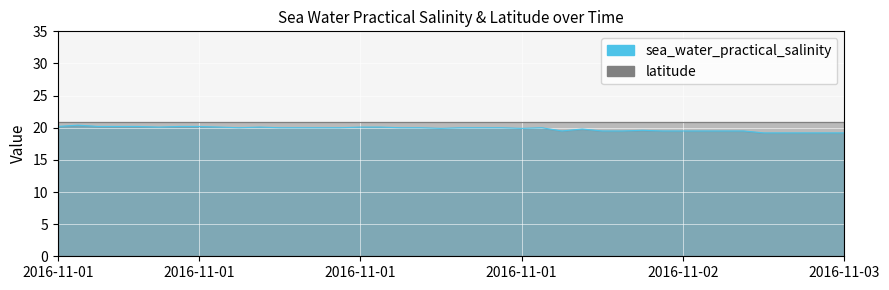

List the labels in order of value, largest first.

2016-11-01T01:30, 2016-11-01T00:30, 2016-11-01T02:30, 2016-11-01T03:30, 2016-11-01T04:30, 2016-11-01T06:30, 2016-11-01T07:30, 2016-11-01T05:30, 2016-11-01T08:30, 2016-11-01T10:30, 2016-11-01T15:30, 2016-11-01T16:30, 2016-11-01T09:30, 2016-11-01T11:30, 2016-11-01T12:30, 2016-11-01T13:30, 2016-11-01T14:30, 2016-11-01T17:30, 2016-11-01T18:30, 2016-11-01T20:30, 2016-11-01T21:30, 2016-11-01T22:30, 2016-11-02T00:30, 2016-11-01T19:30, 2016-11-01T23:30, 2016-11-02T18:30, 2016-11-02T21:30, 2016-11-02T17:30, 2016-11-02T19:30, 2016-11-02T20:30, 2016-11-02T22:30, 2016-11-02T23:30, 2016-11-03T00:30, 2016-11-03T01:30, 2016-11-03T02:30, 2016-11-03T03:30, 2016-11-03T04:30, 2016-11-03T05:30, 2016-11-03T06:30, 2016-11-03T07:30